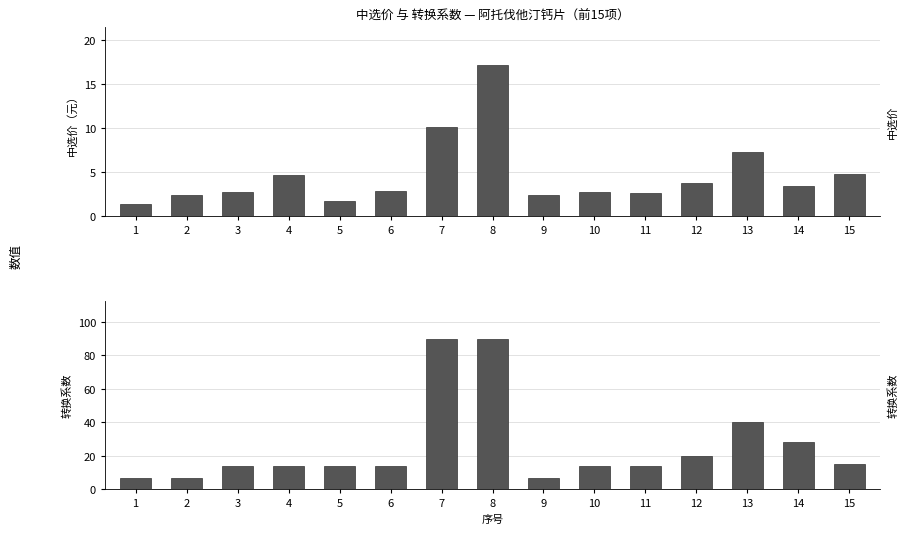

Which series has the widest spread of values?

转换系数